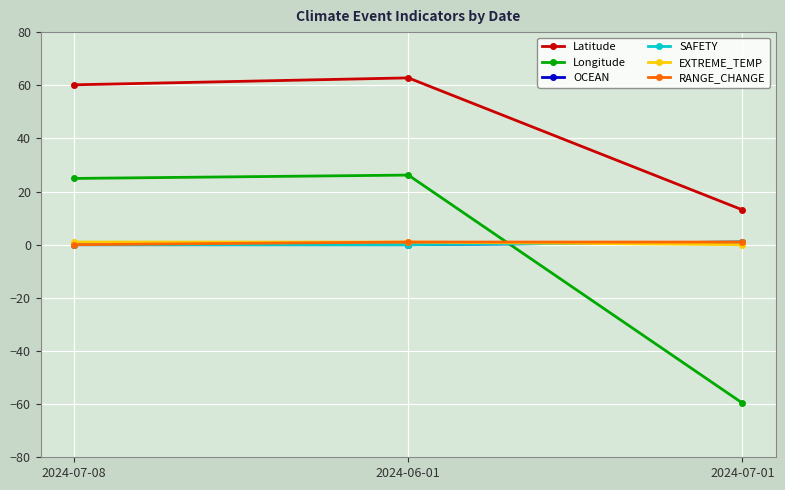

How many data points in RANGE_CHANGE are less than 1?

1